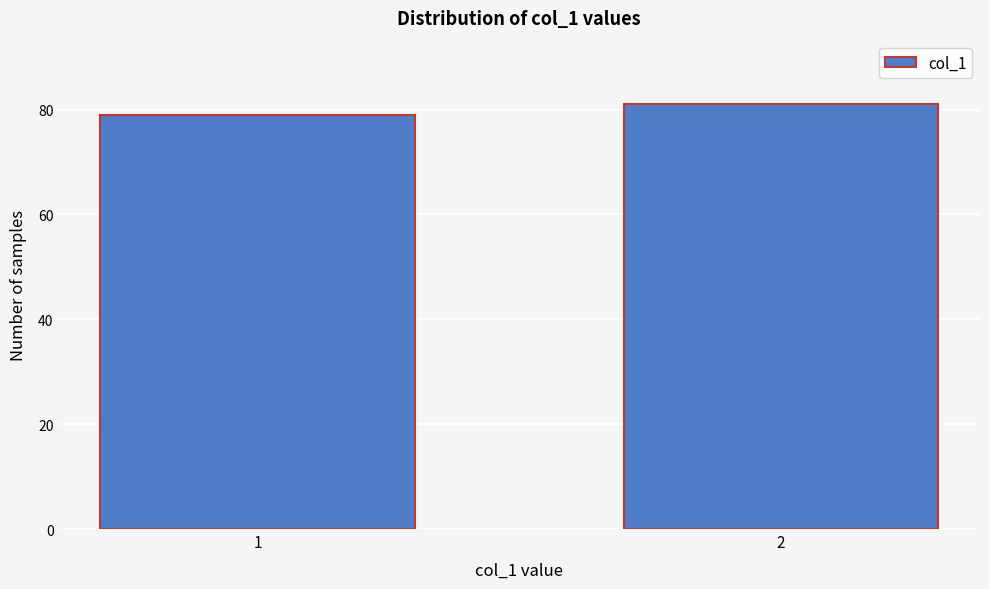

Reading left to right, list all the values displayed in this chart.

1=79	2=81